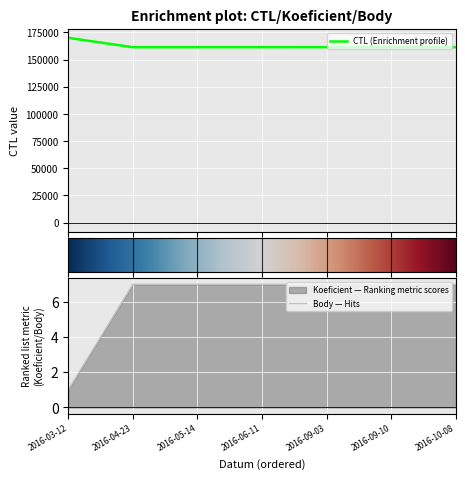

Which series has the largest total across all categories?

CTL